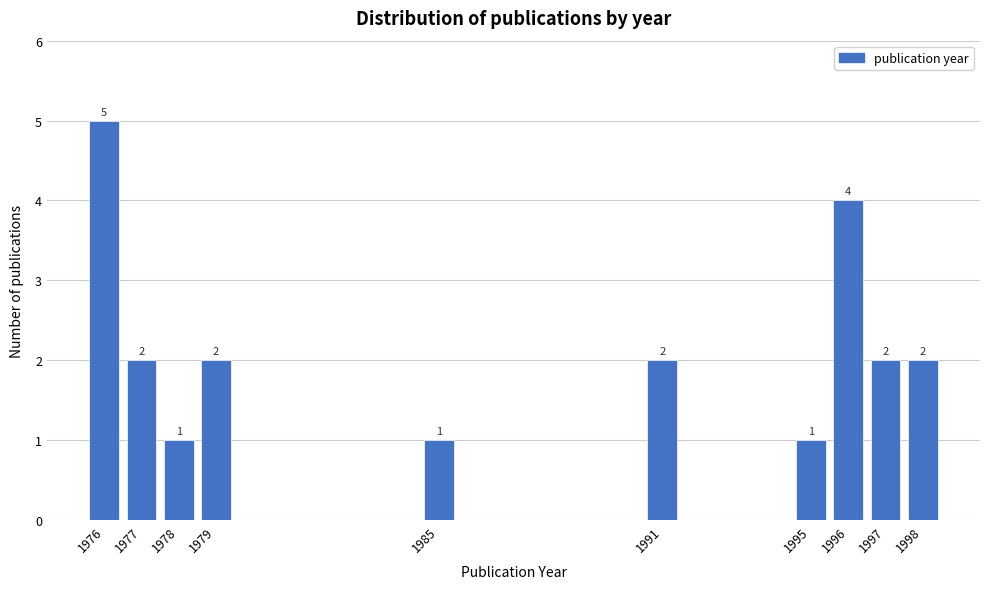

Reading left to right, transcribe all the data shown in this chart.

5	2	1	2	1	2	1	4	2	2